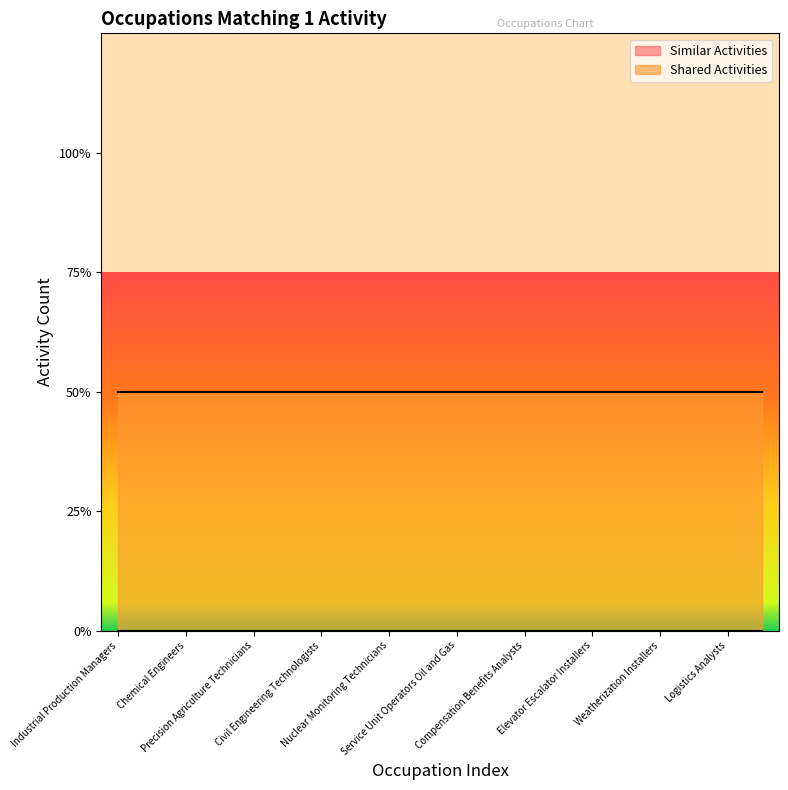

Which series has the widest spread of values?

Similar Activities